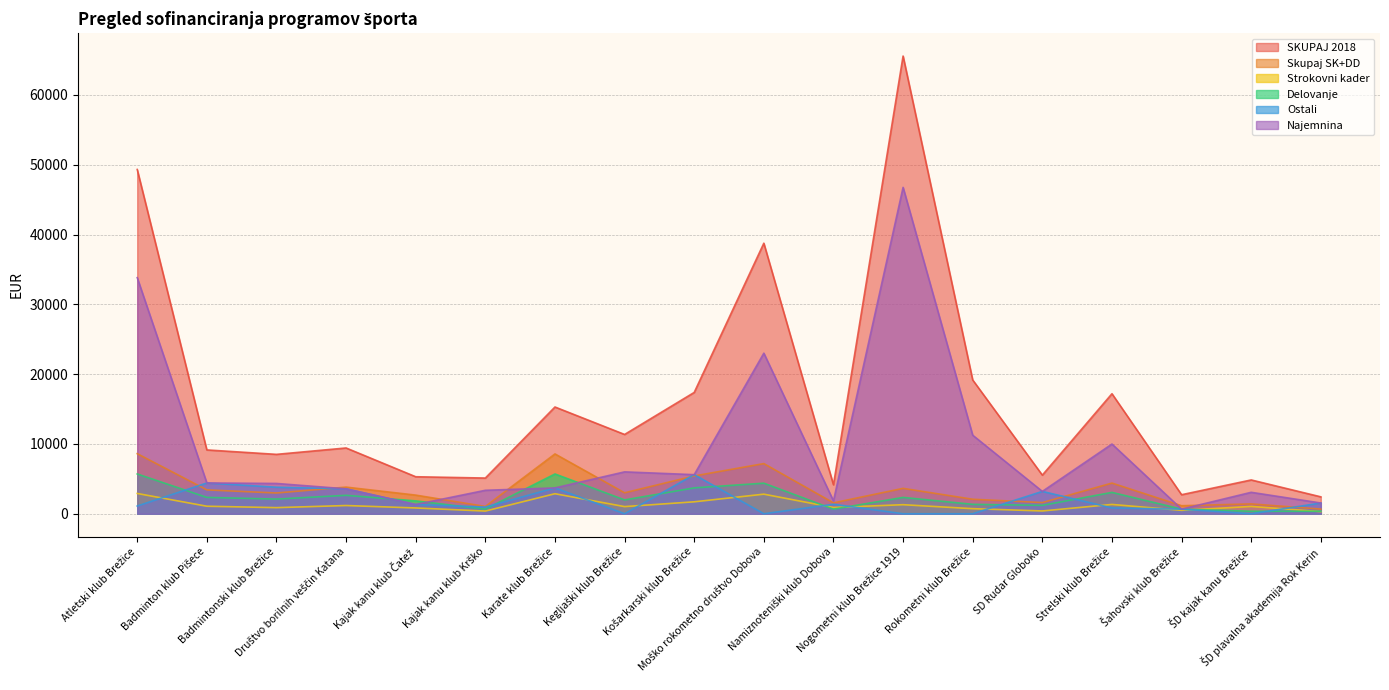

What are all the series names shown in the legend?

SKUPAJ 2018, Skupaj SK+DD, Strokovni kader, Delovanje, Ostali, Najemnina